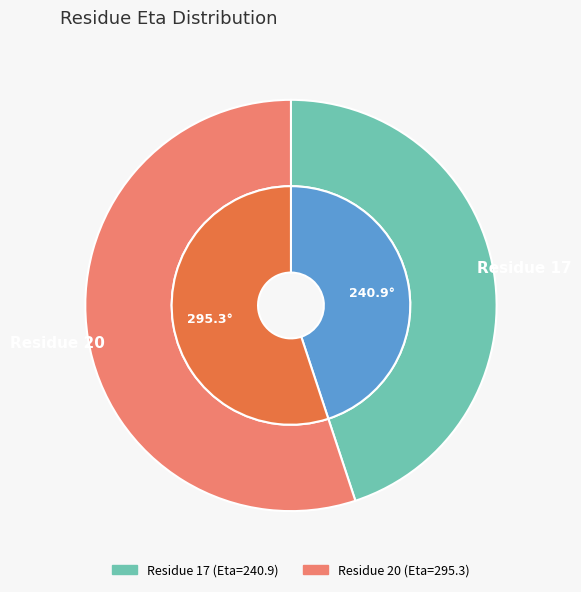

Does 17 represent more than half of the total?

No